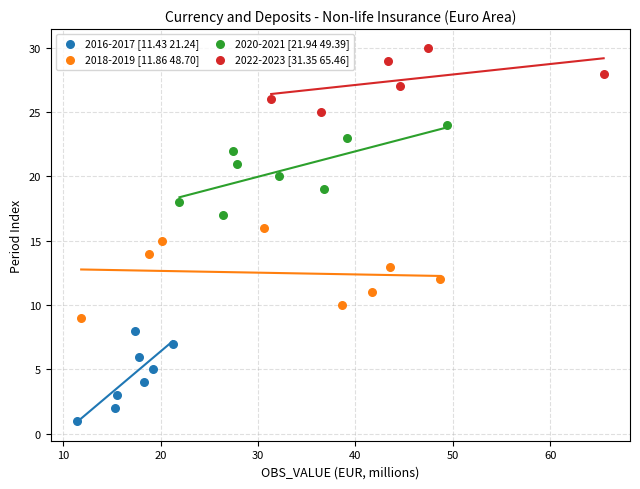

Which series reaches the minimum Y coordinate?

2016-2017 [11.43 21.24]